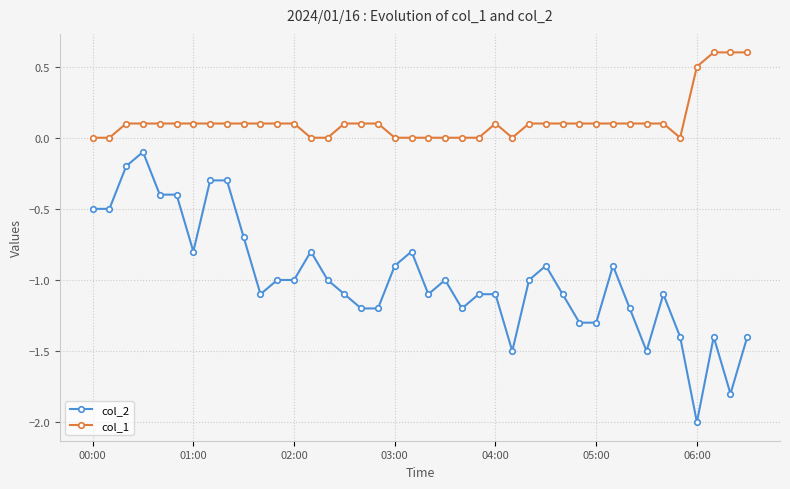

List the series in order of their overall mean, highest first.

col_1, col_2